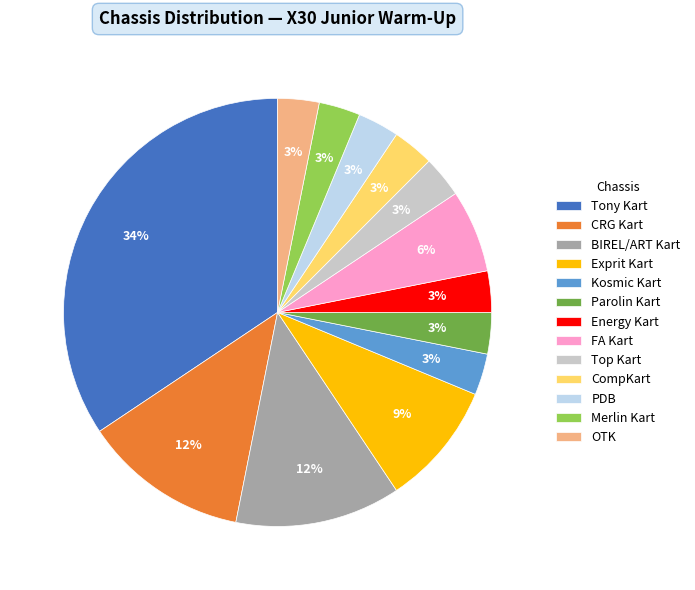

Which category has the biggest portion of the pie?

Tony Kart